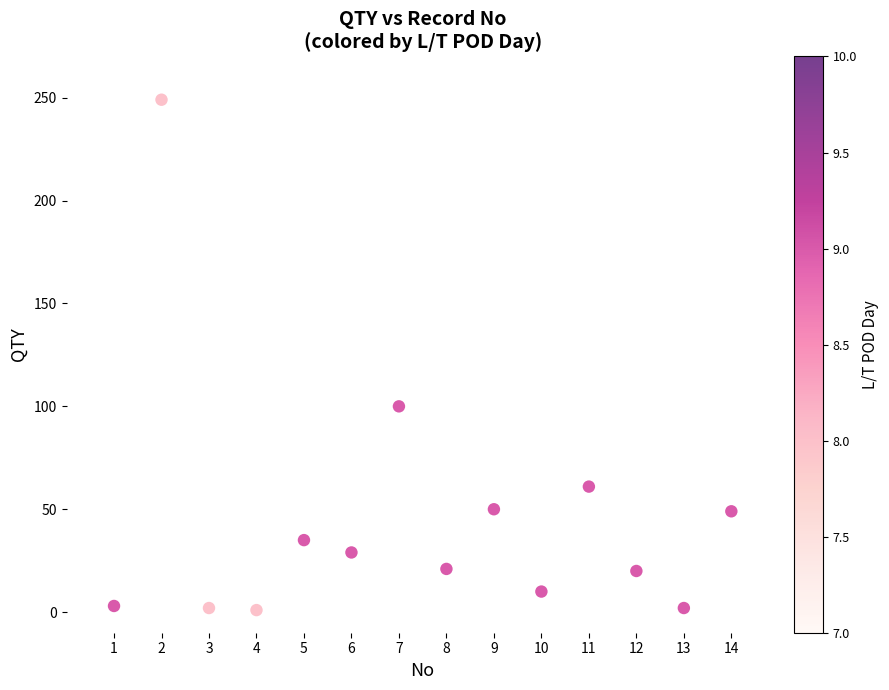

What Y value in the scatter plot is closest to 125?

100